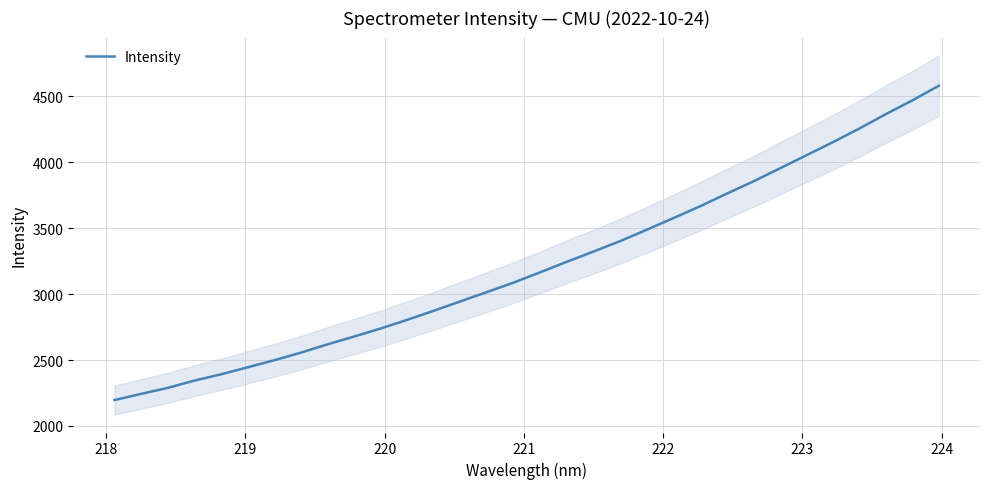

Reading left to right, extract all data points from this chart.

2196.6	2243.3	2288.7	2344.0	2391.4	2444.5	2498.1	2555.5	2618.4	2677.7	2738.7	2804.7	2873.3	2944.5	3015.1	3086.7	3164.8	3244.3	3321.4	3400.4	3486.4	3574.6	3663.5	3758.8	3851.6	3950.5	4049.9	4149.4	4253.0	4362.5	4466.9	4578.4